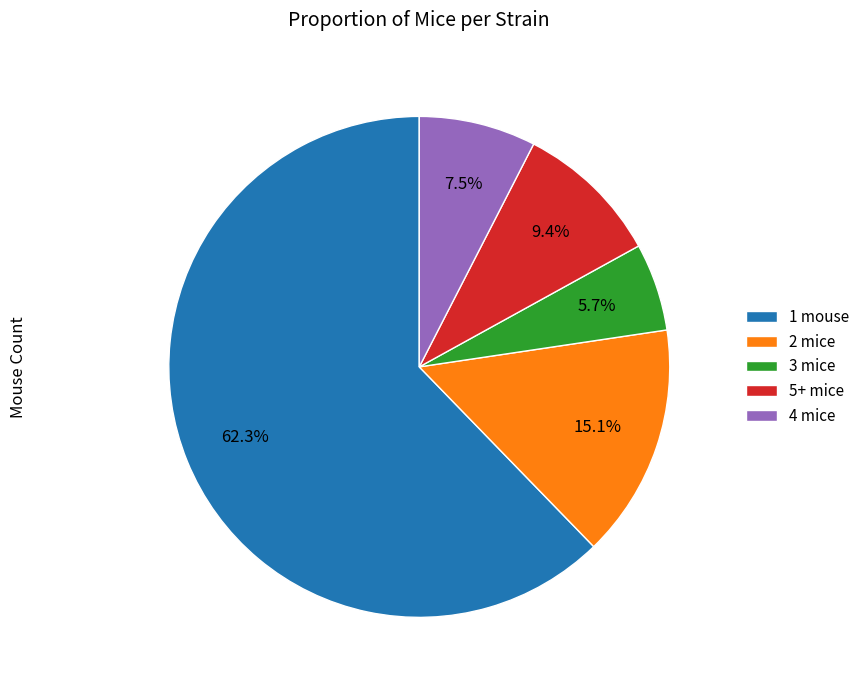

Rank the categories by value from highest to lowest.

1 mouse, 2 mice, 5+ mice, 4 mice, 3 mice